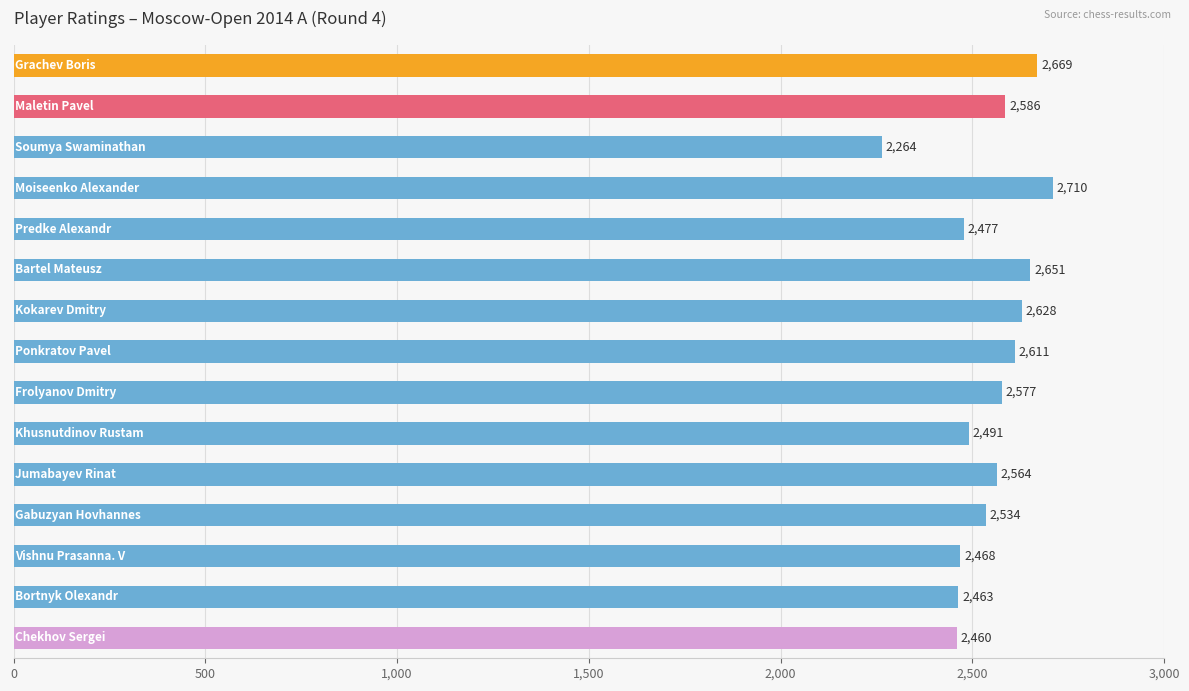

What is the average value?

2544